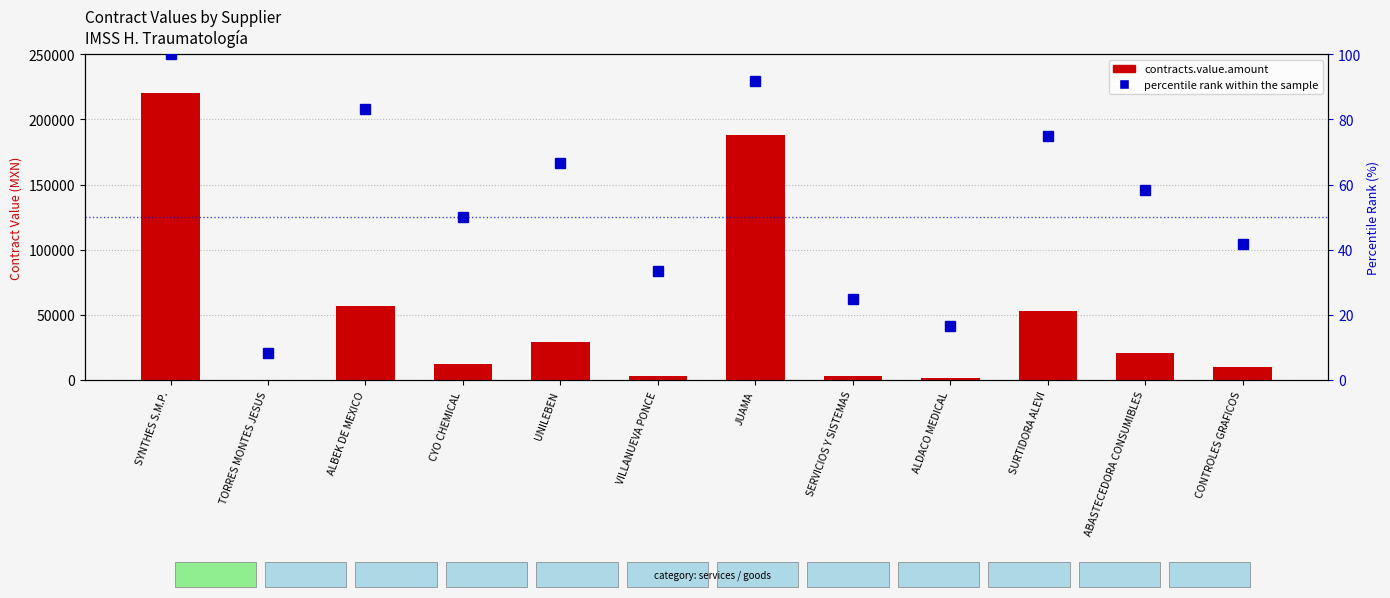

Reading right to left, extract all data points from this chart.

contracts.value.amount: CONTROLES GRAFICOS=10035.2	ABASTECEDORA CONSUMIBLES=20775.6	SURTIDORA ALEVI=52751.0	ALDACO MEDICAL=1889.5	SERVICIOS Y SISTEMAS=2714.4	JUAMA=187742.4	VILLANUEVA PONCE=2952.3	UNILEBEN=29473.7	CYO CHEMICAL=12511.3	ALBEK DE MEXICO=56930.6	TORRES MONTES JESUS=49.6	SYNTHES S.M.P.=220000.0
percentile rank within the sample: CONTROLES GRAFICOS=41.7	ABASTECEDORA CONSUMIBLES=58.3	SURTIDORA ALEVI=75.0	ALDACO MEDICAL=16.7	SERVICIOS Y SISTEMAS=25.0	JUAMA=91.7	VILLANUEVA PONCE=33.3	UNILEBEN=66.7	CYO CHEMICAL=50.0	ALBEK DE MEXICO=83.3	TORRES MONTES JESUS=8.3	SYNTHES S.M.P.=100.0